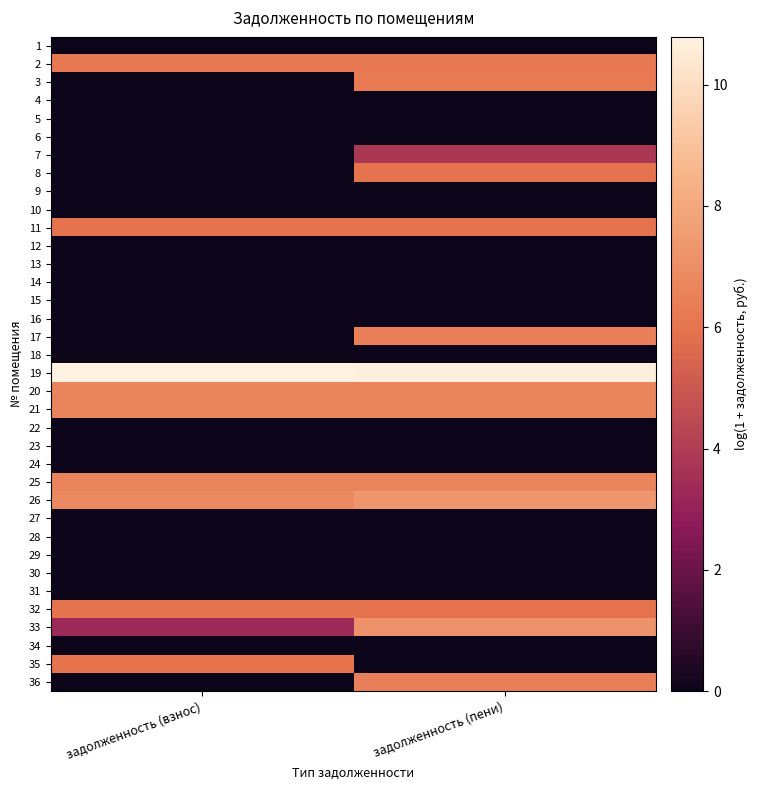

Reading right to left, list all the values displayed in this chart.

1: задолженность (пени)=0.0	задолженность (взнос)=0.0
2: задолженность (пени)=6.2	задолженность (взнос)=6.2
3: задолженность (пени)=6.2	задолженность (взнос)=0.0
4: задолженность (пени)=0.0	задолженность (взнос)=0.0
5: задолженность (пени)=0.0	задолженность (взнос)=0.0
6: задолженность (пени)=0.0	задолженность (взнос)=0.0
7: задолженность (пени)=3.8	задолженность (взнос)=0.0
8: задолженность (пени)=6.0	задолженность (взнос)=0.0
9: задолженность (пени)=0.0	задолженность (взнос)=0.0
10: задолженность (пени)=0.0	задолженность (взнос)=0.0
11: задолженность (пени)=6.0	задолженность (взнос)=6.0
12: задолженность (пени)=0.0	задолженность (взнос)=0.0
13: задолженность (пени)=0.0	задолженность (взнос)=0.0
14: задолженность (пени)=0.0	задолженность (взнос)=0.0
15: задолженность (пени)=0.0	задолженность (взнос)=0.0
16: задолженность (пени)=0.0	задолженность (взнос)=0.0
17: задолженность (пени)=6.5	задолженность (взнос)=0.0
18: задолженность (пени)=0.0	задолженность (взнос)=0.0
19: задолженность (пени)=10.7	задолженность (взнос)=10.8
20: задолженность (пени)=6.6	задолженность (взнос)=6.6
21: задолженность (пени)=6.6	задолженность (взнос)=6.6
22: задолженность (пени)=0.0	задолженность (взнос)=0.0
23: задолженность (пени)=0.0	задолженность (взнос)=0.0
24: задолженность (пени)=0.0	задолженность (взнос)=0.0
25: задолженность (пени)=6.6	задолженность (взнос)=6.6
26: задолженность (пени)=7.3	задолженность (взнос)=6.8
27: задолженность (пени)=0.0	задолженность (взнос)=0.0
28: задолженность (пени)=0.0	задолженность (взнос)=0.0
29: задолженность (пени)=0.0	задолженность (взнос)=0.0
30: задолженность (пени)=0.0	задолженность (взнос)=0.0
31: задолженность (пени)=0.0	задолженность (взнос)=0.0
32: задолженность (пени)=5.9	задолженность (взнос)=6.0
33: задолженность (пени)=7.2	задолженность (взнос)=3.3
34: задолженность (пени)=0.0	задолженность (взнос)=0.0
35: задолженность (пени)=0.0	задолженность (взнос)=6.0
36: задолженность (пени)=6.4	задолженность (взнос)=0.0